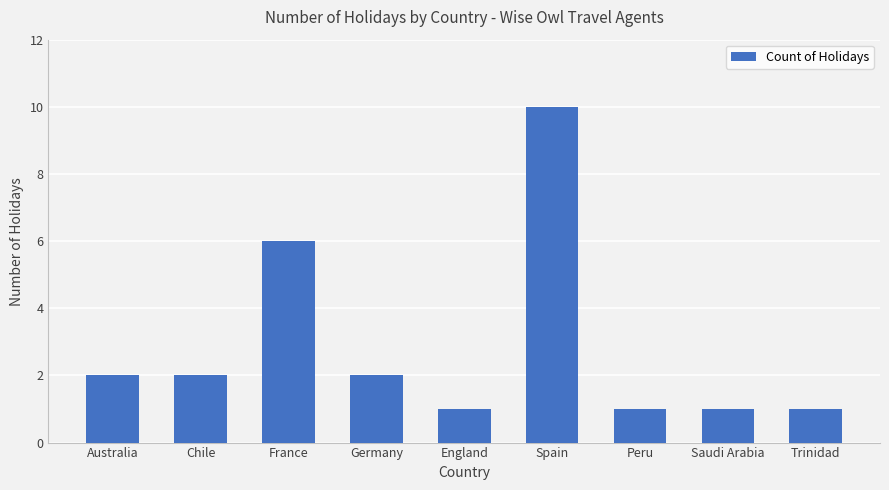

Which has a higher value, England or Spain?

Spain